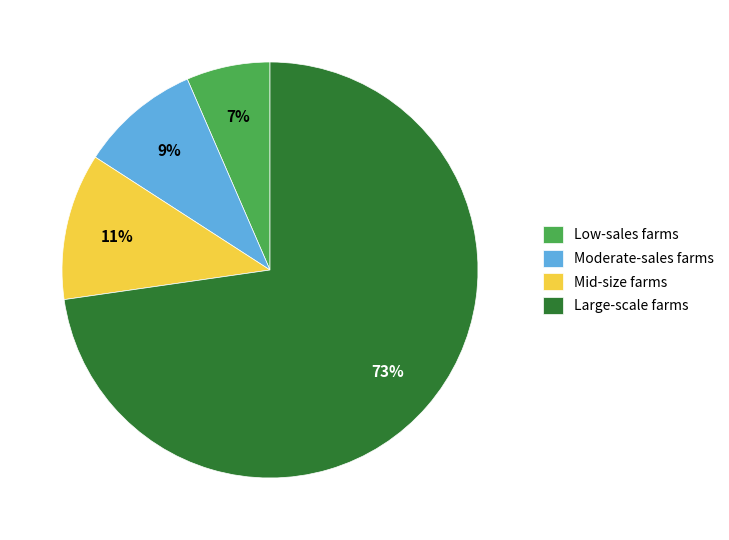

Is the sum of Moderate-sales farms and Large-scale farms greater than half?

Yes